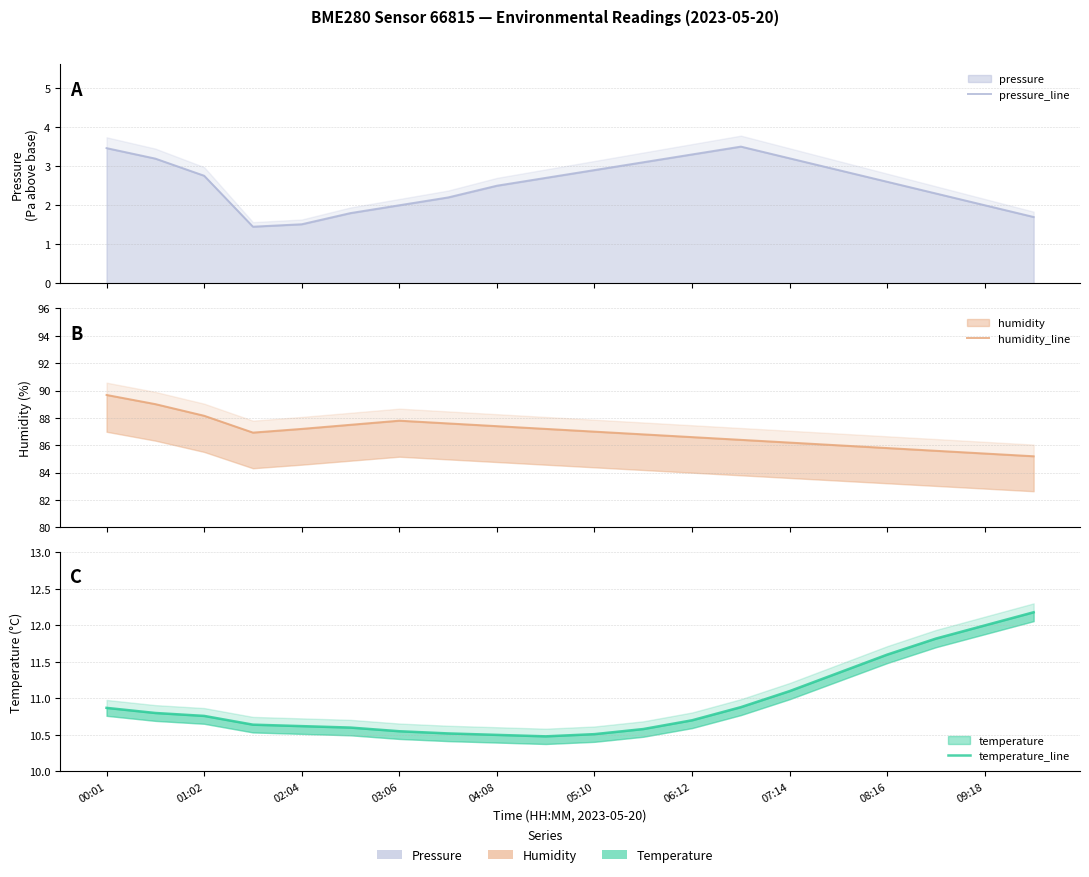

What is the value of the pressure_line point at the 14th from the left?

3.5